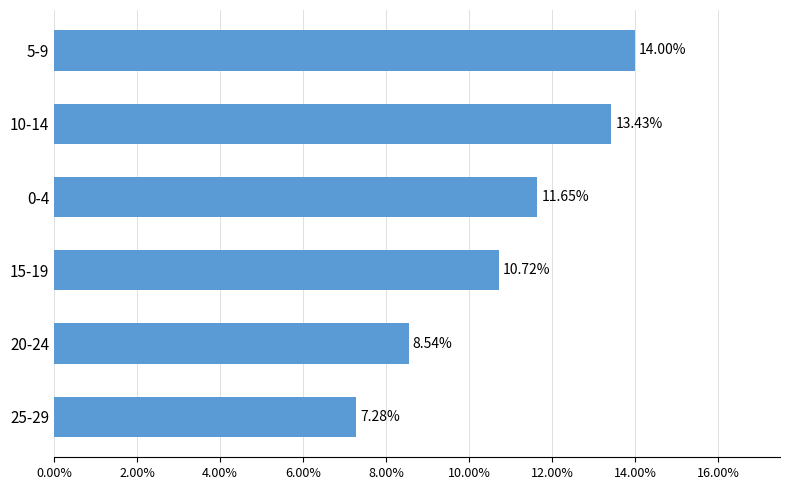

What is the average value?

0.1